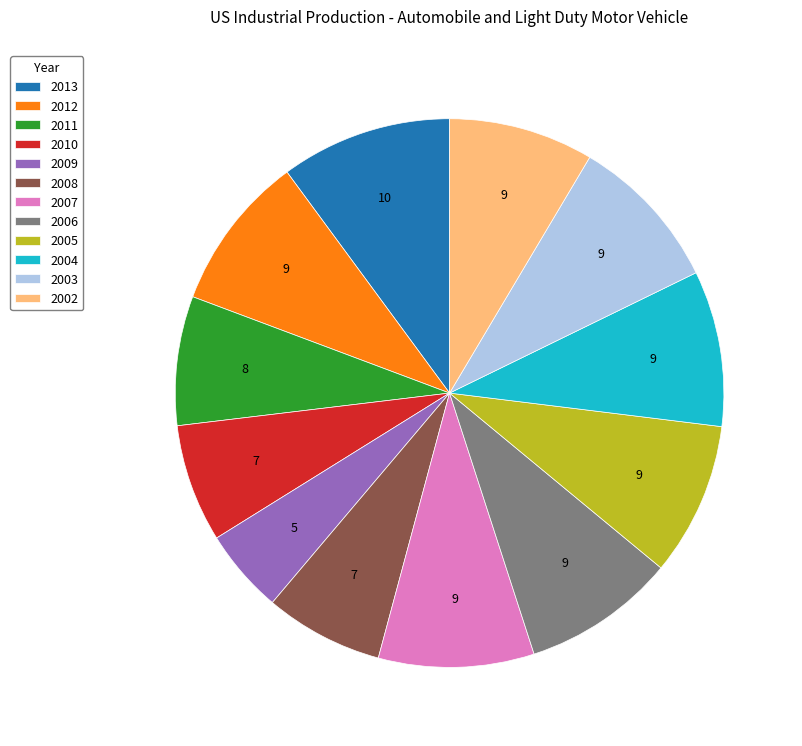

Is it true that 2002 is 9% of the pie?

True